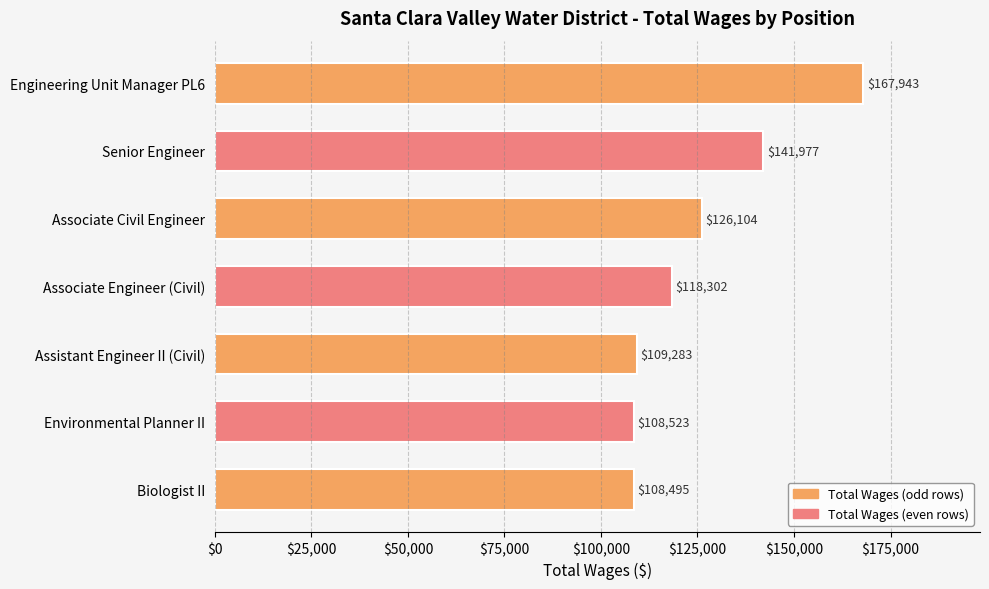

Is it true that the value at Associate Civil Engineer is 126104.0?

True